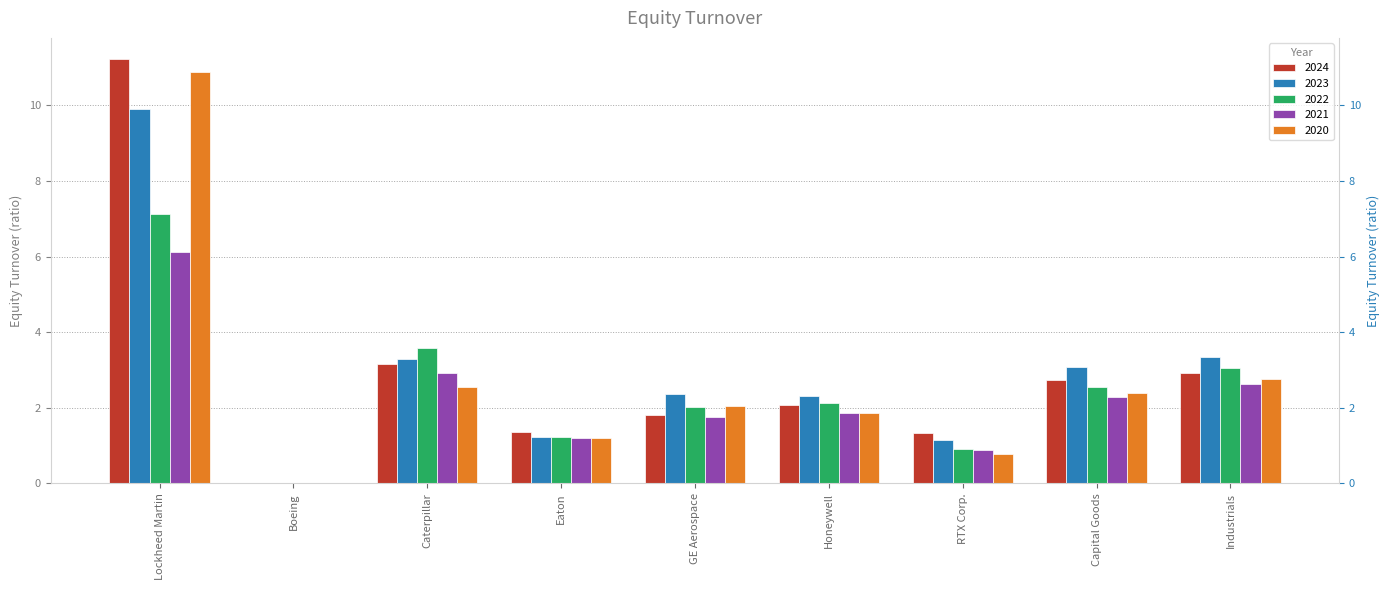

What is the difference between the maximum and minimum values in the 2022 series?

7.1